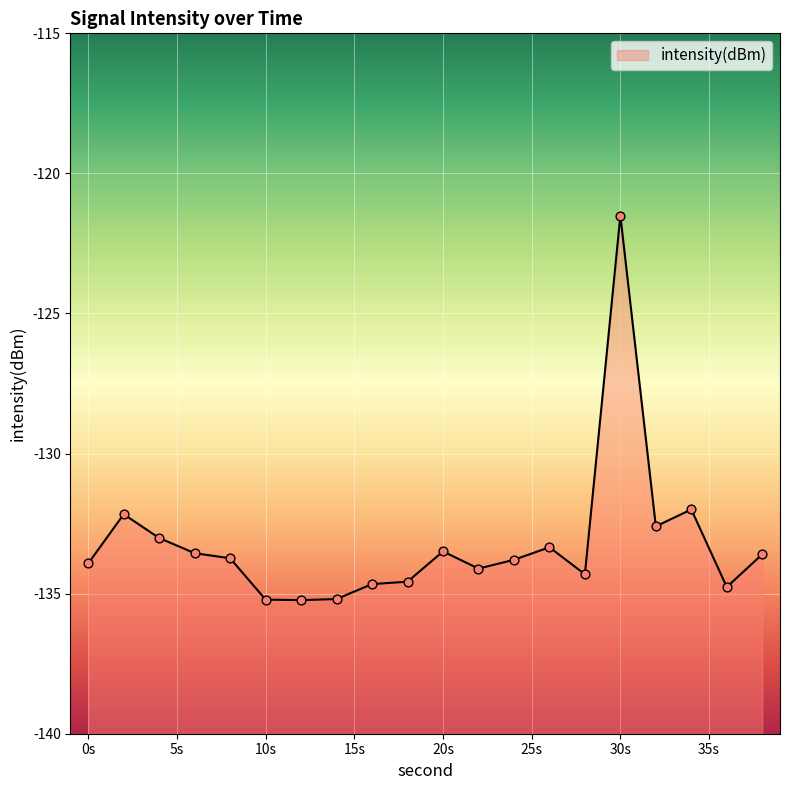

What is the change in value from 8 to 24?

-0.1